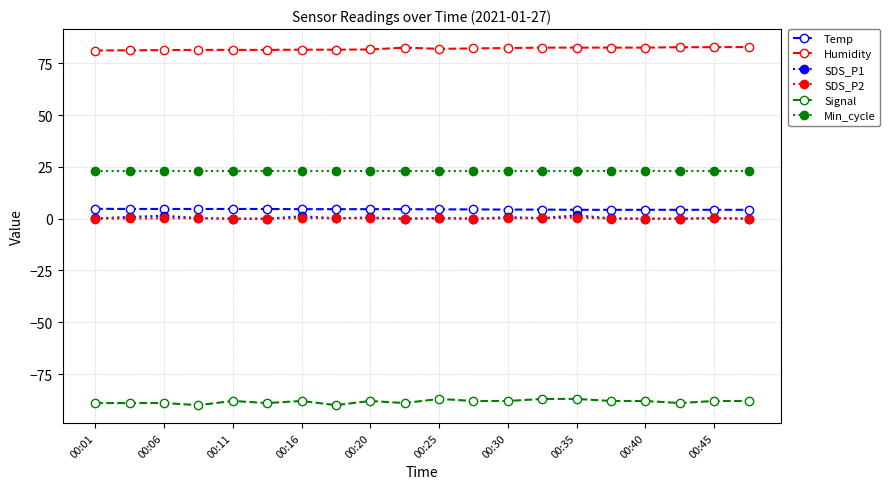

Which series has the largest total across all categories?

Humidity